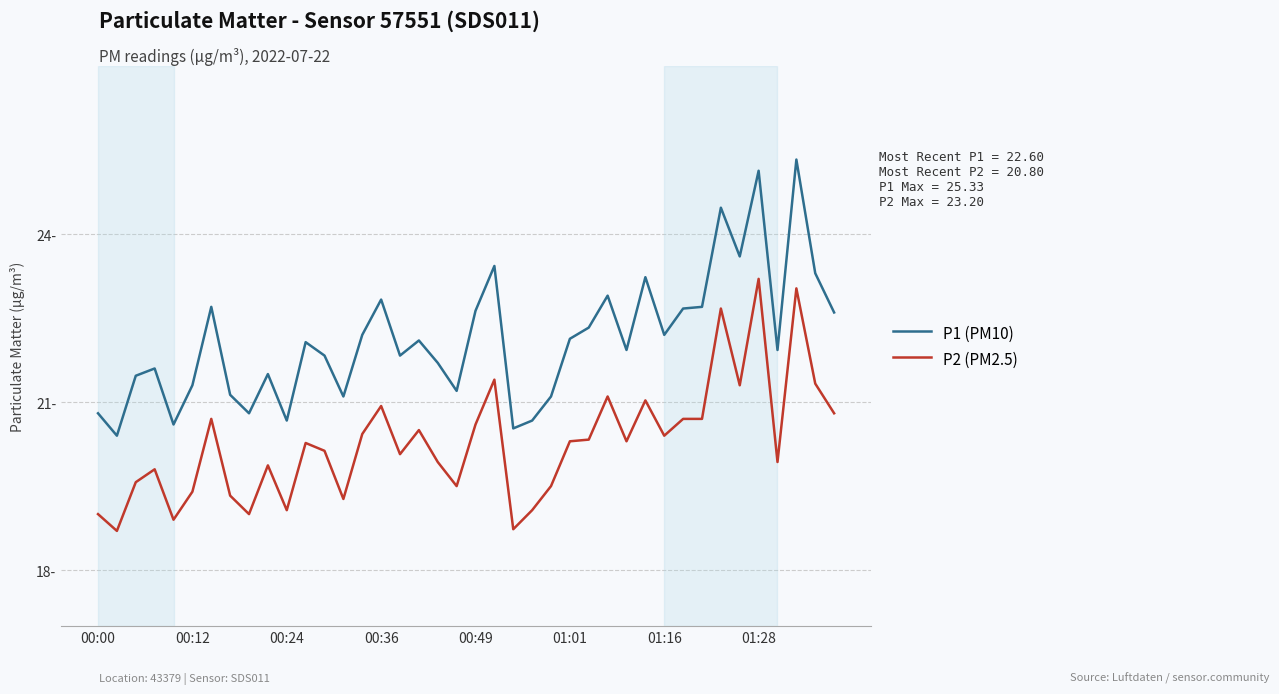

True or false: P1 (PM10) and P2 (PM2.5) intersect in this chart.

False